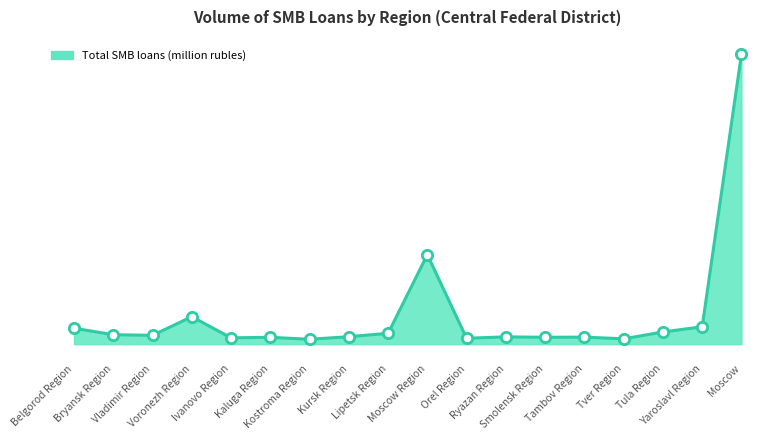

What is the change in value from Kostroma Region to Ryazan Region?

+7375